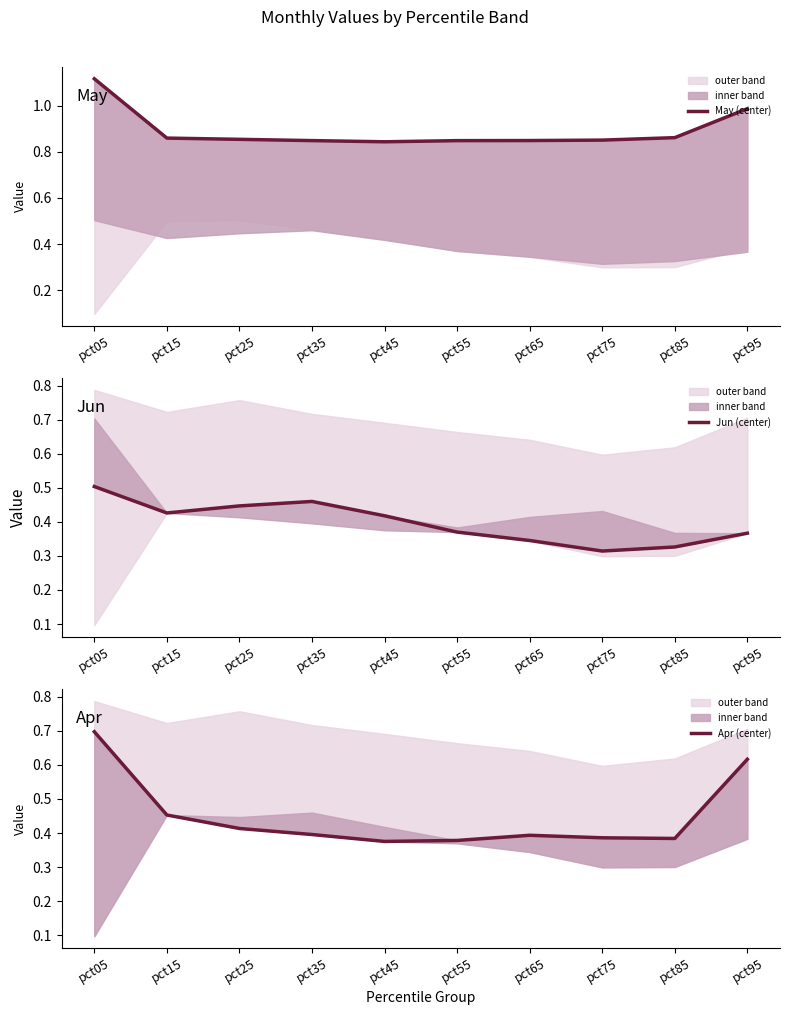

What is the difference between the maximum and minimum values in the May (center) series?

0.3